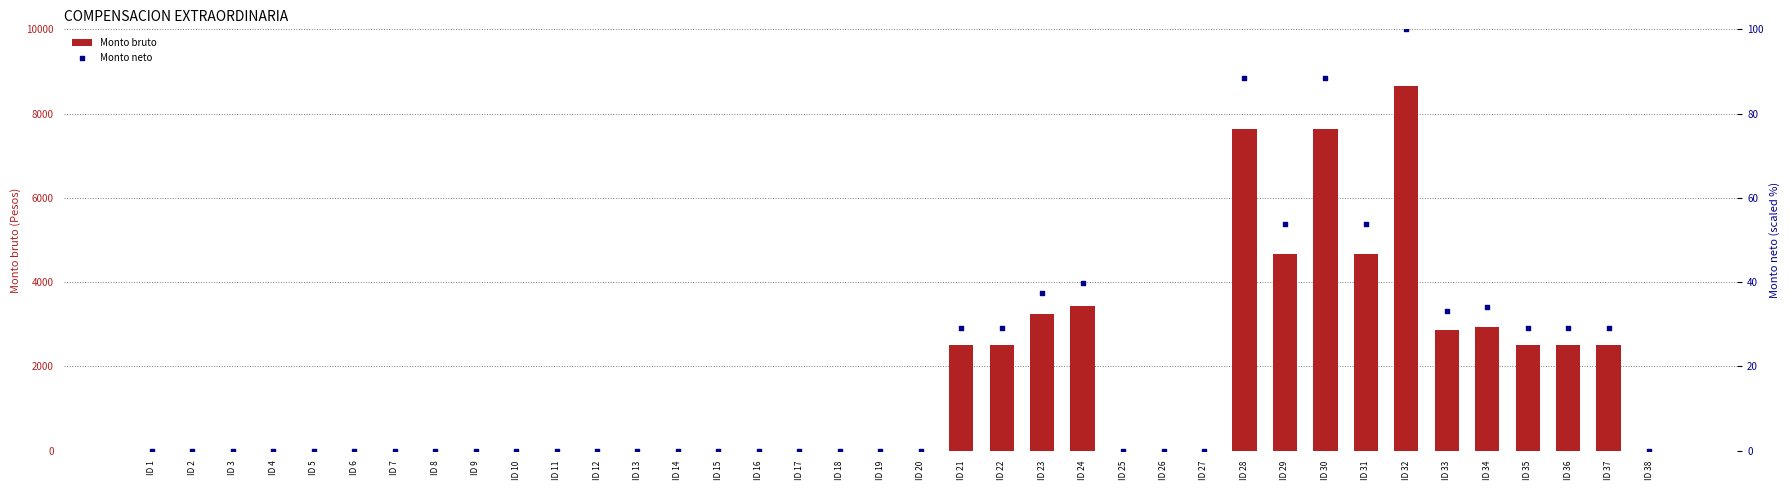

Which series contains the lowest Y value?

Monto bruto